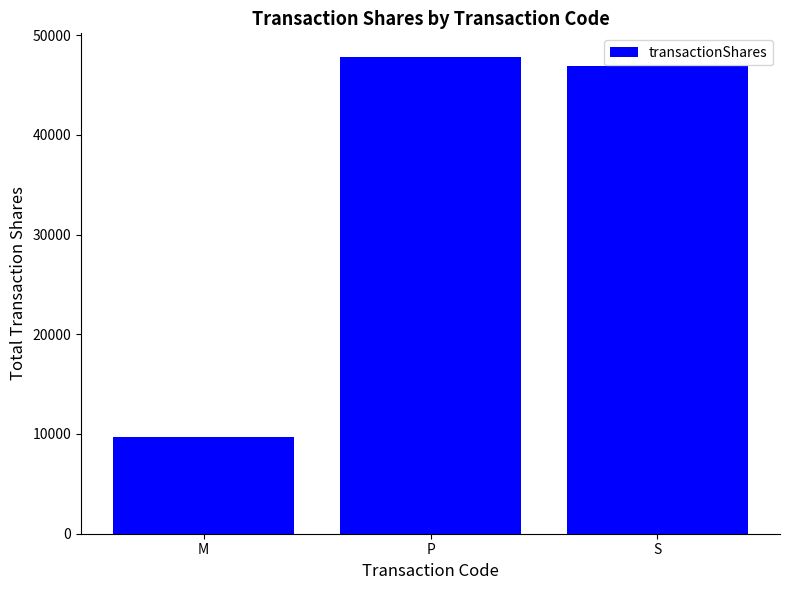

Is it true that the value at M is 9681?

True